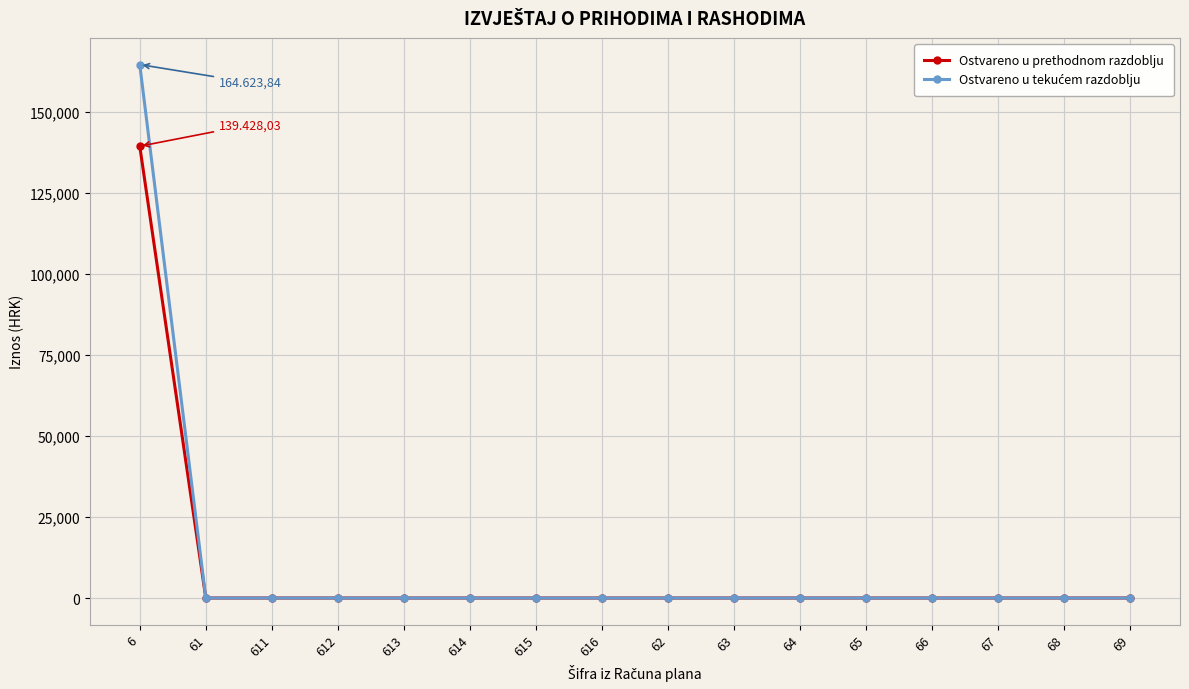

What is the greatest value displayed?

164623.8